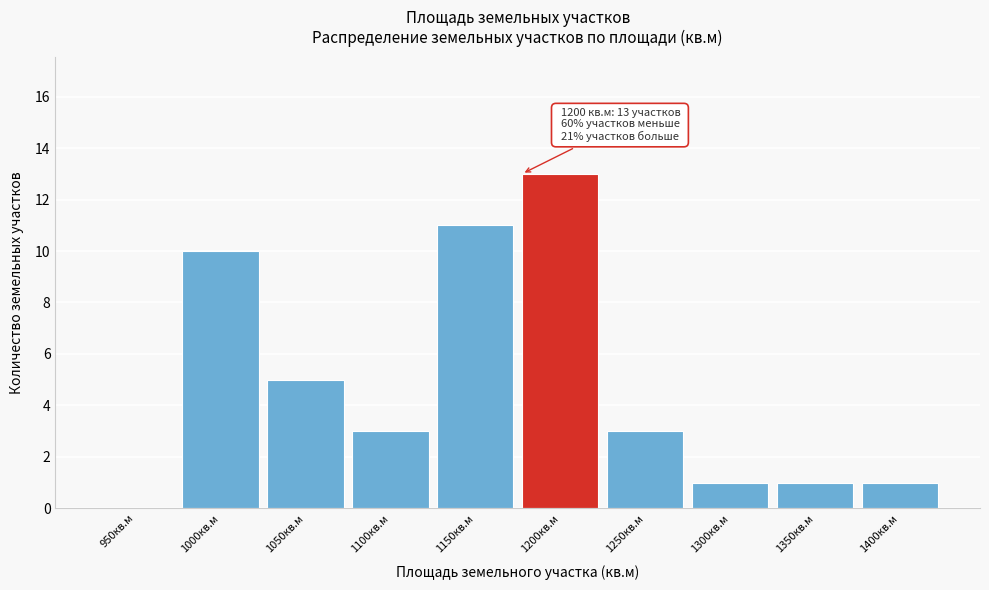

Reading left to right, transcribe all the data shown in this chart.

950кв.м=0	1000кв.м=10	1050кв.м=5	1100кв.м=3	1150кв.м=11	1200кв.м=13	1250кв.м=3	1300кв.м=1	1350кв.м=1	1400кв.м=1